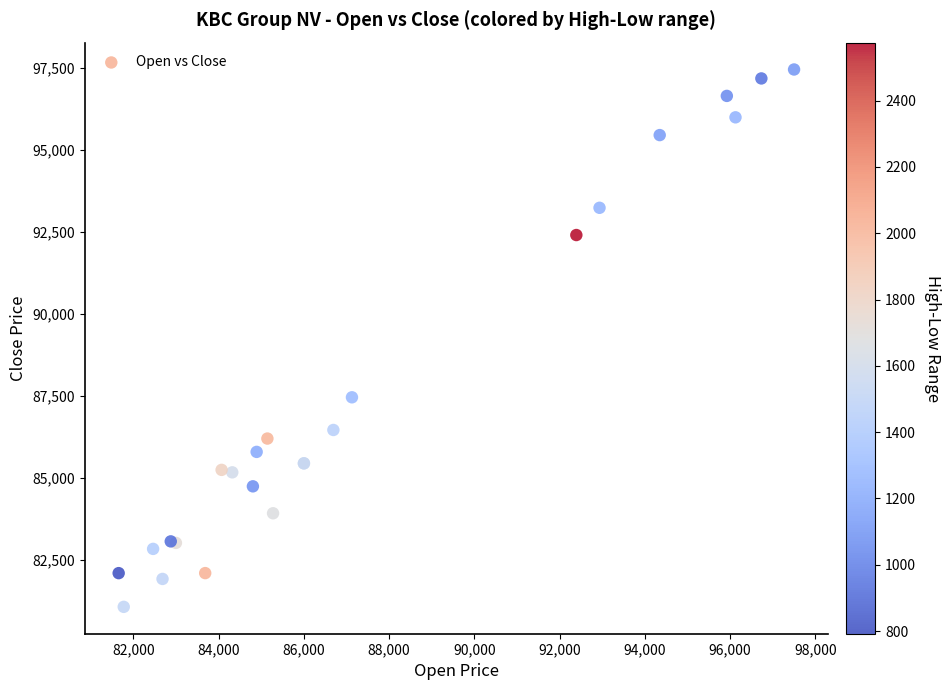

What Y value in the scatter plot is closest to 89262?

87458